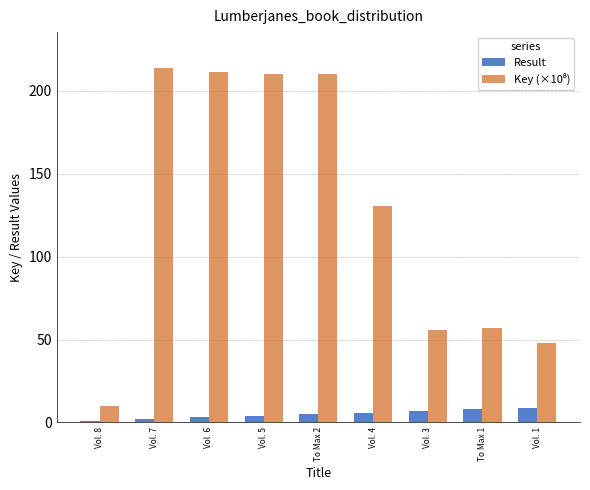

At how many categories does at least one series exceed 146?

4